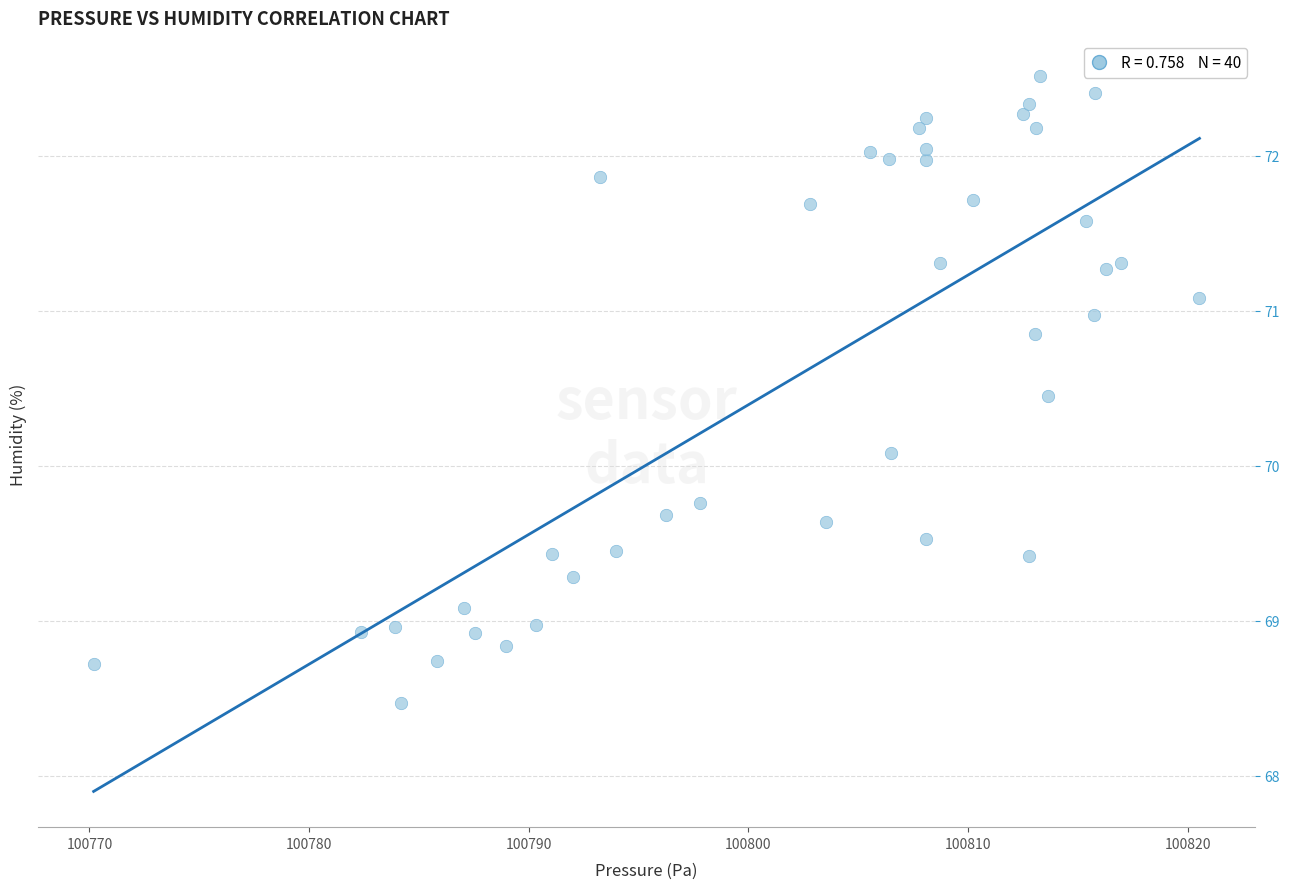

What Y value in the scatter plot is closest to 70?

70.1